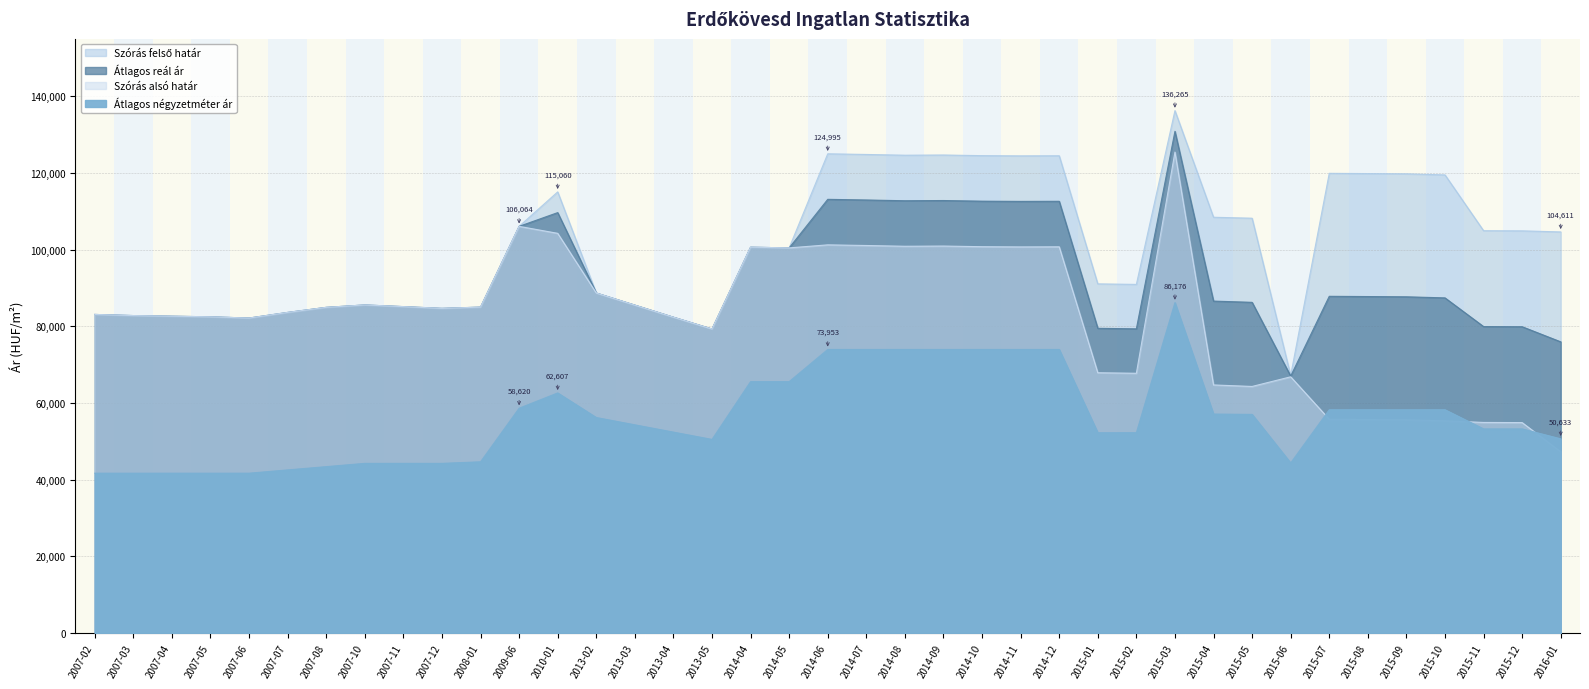

Which category has the highest value in the Átlagos reál ár series?

2015-03